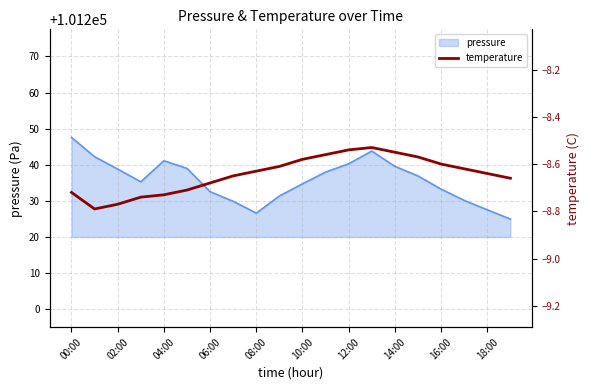

Which category has the highest value in the pressure series?

00:00